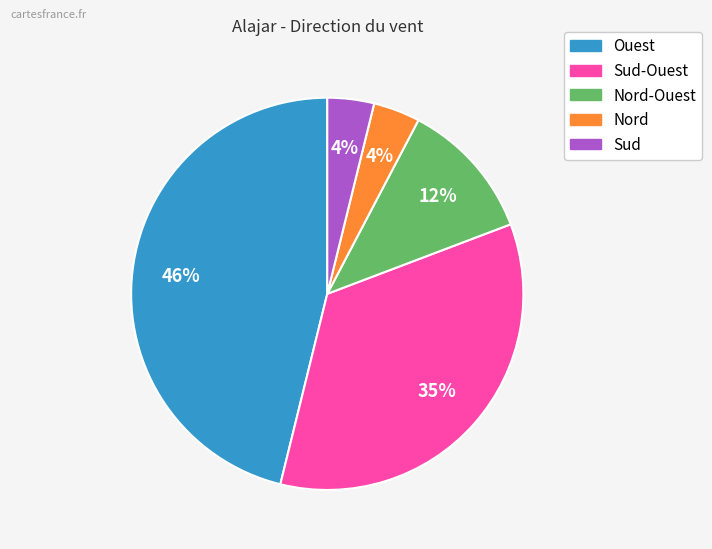

Does any single category account for the majority?

No